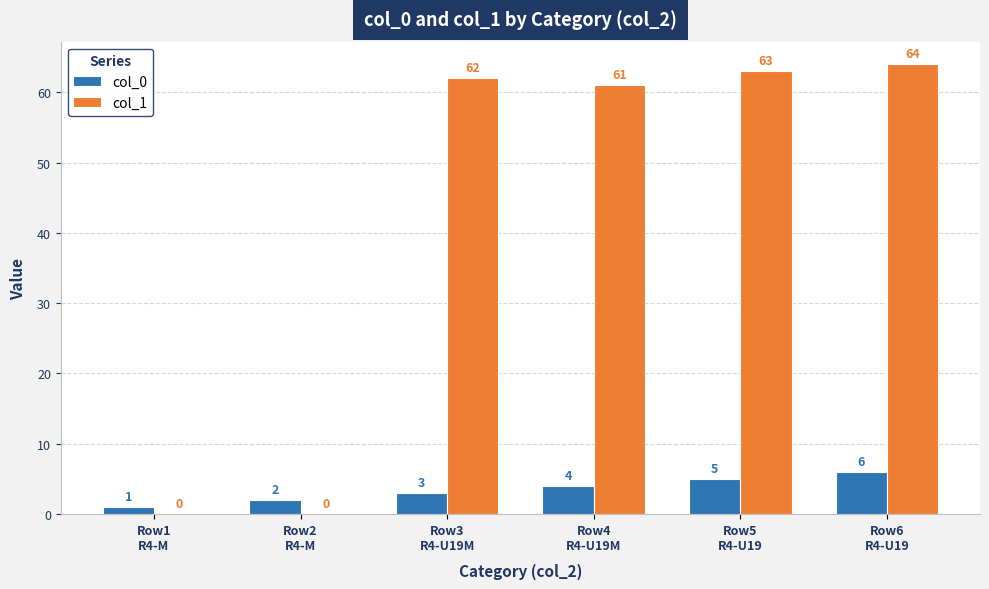

Which series has the largest total across all categories?

col_1